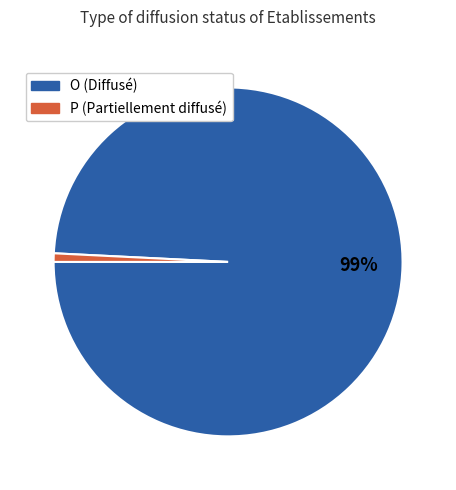

How many segments does this pie chart have?

2